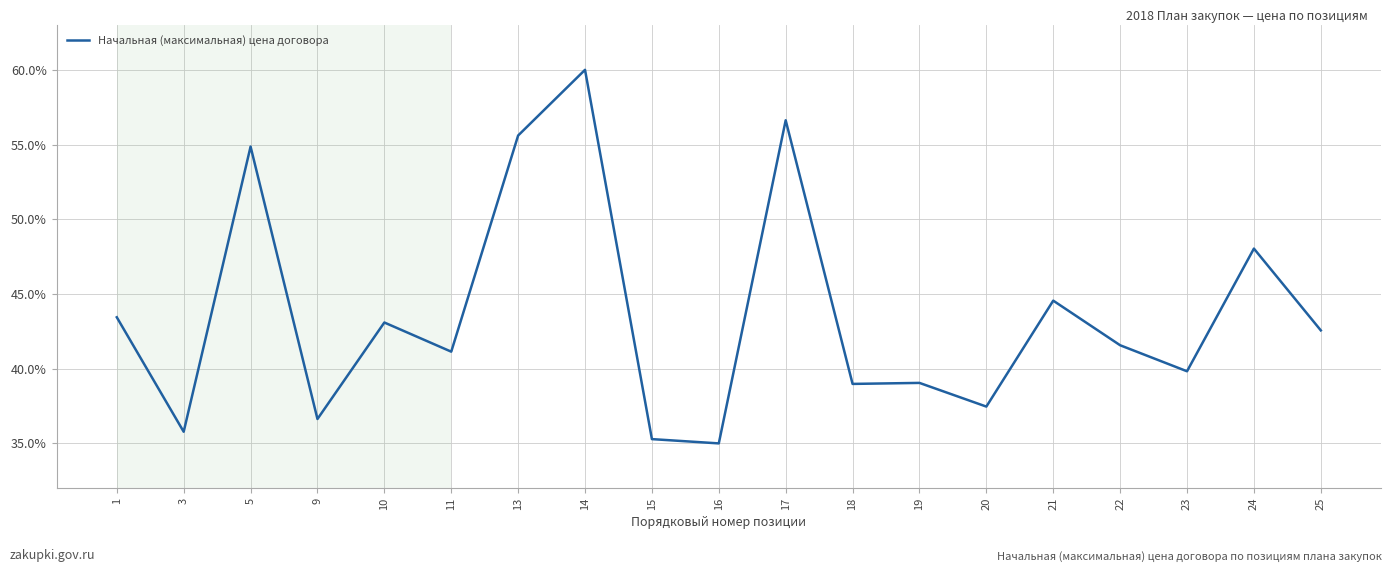

The value at 1 is 43.4. True or false?

True